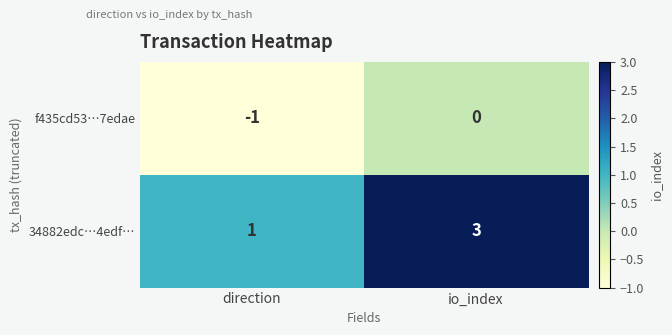

Which series has the largest range (max minus min)?

34882edc…4edf…